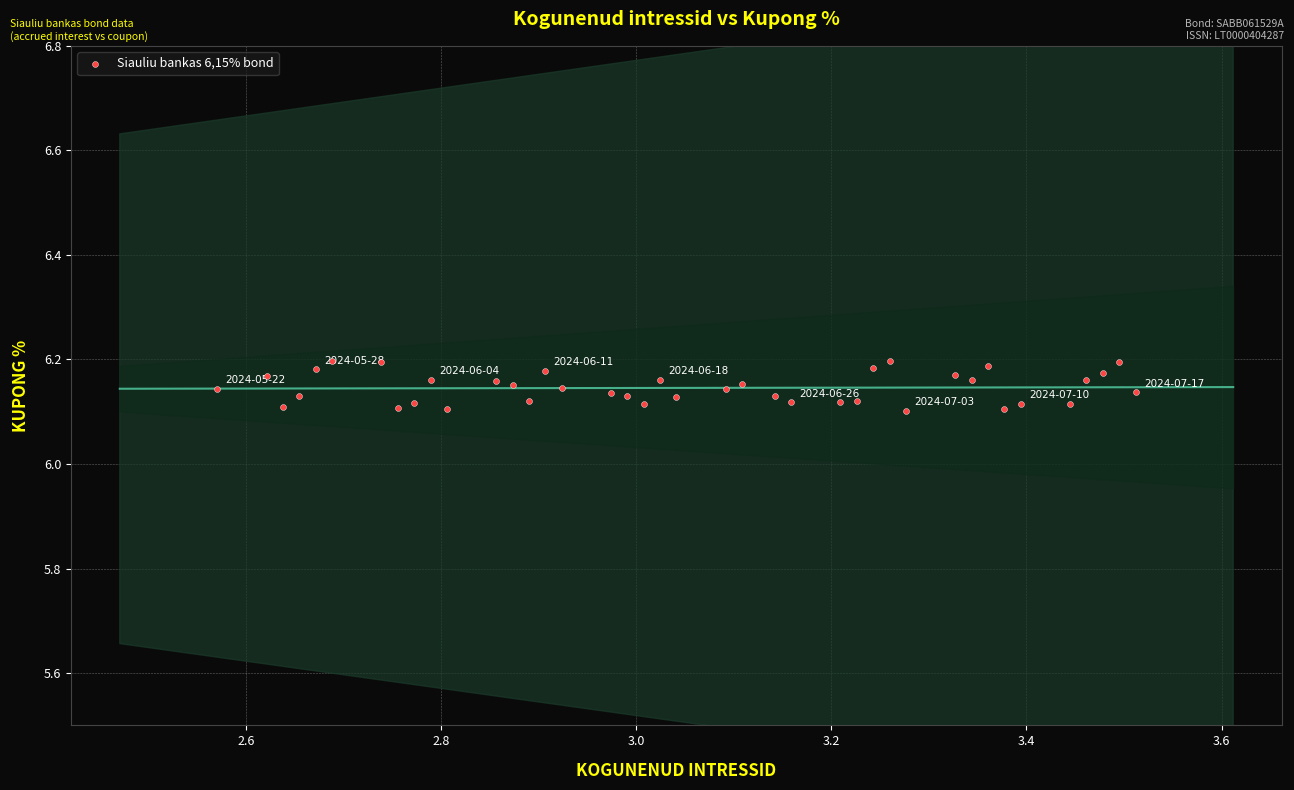

What is the range of X values (max minus min)?

0.9